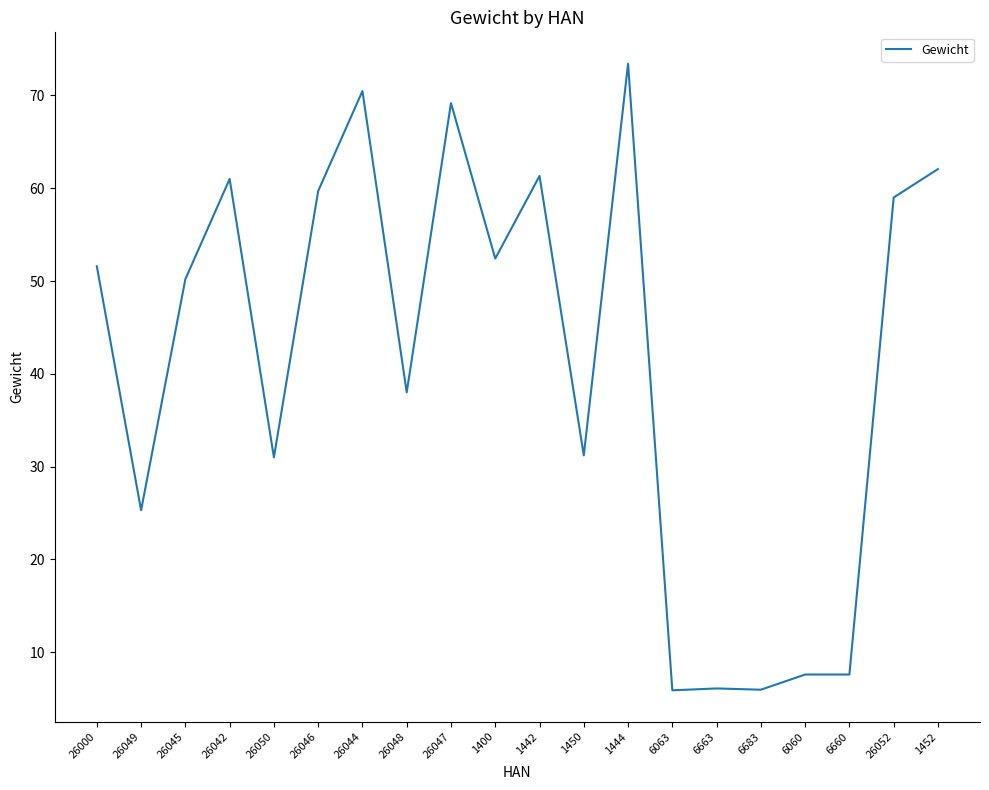

What is the minimum value shown in the chart?

5.9